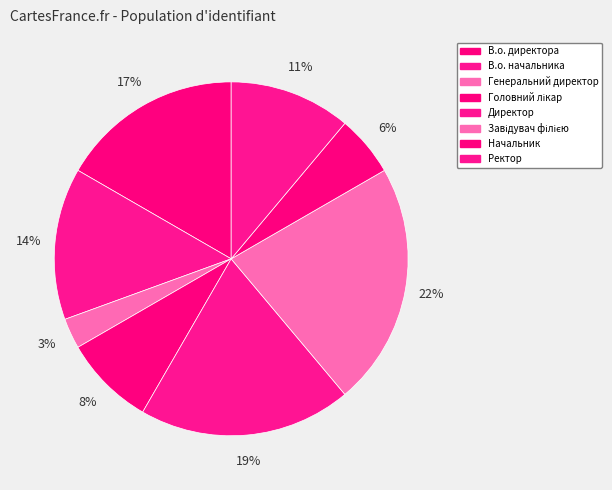

How many slices are in this pie chart?

8